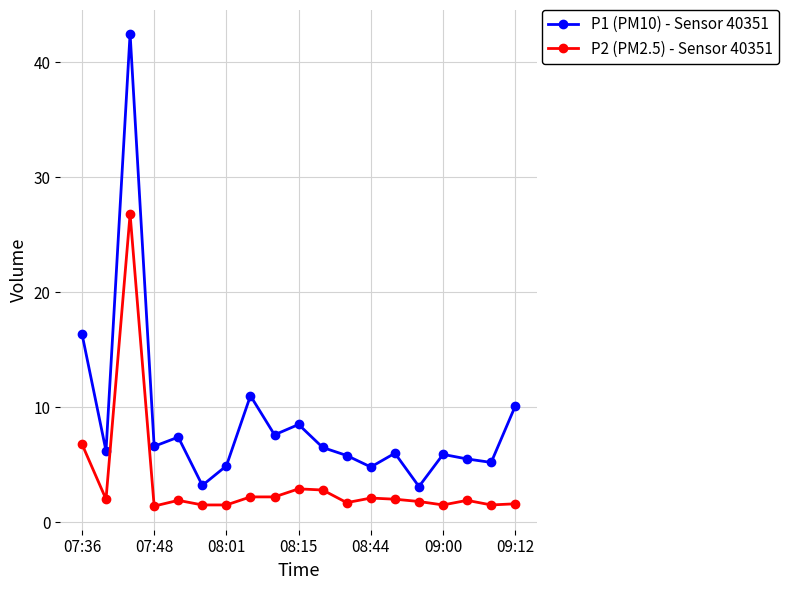

What is the value of the P1 (PM10) - Sensor 40351 point at the 12th from the left?

5.8